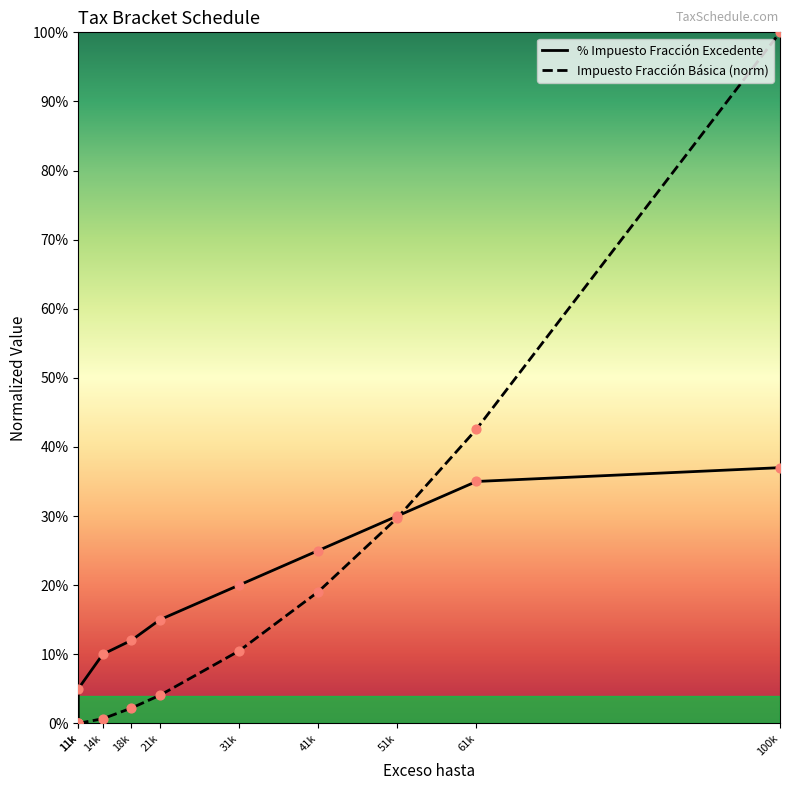

Is the value of % Impuesto Fracción Excedente at 100k greater than the value of Impuesto Fracción Básica (norm) at 31k?

Yes